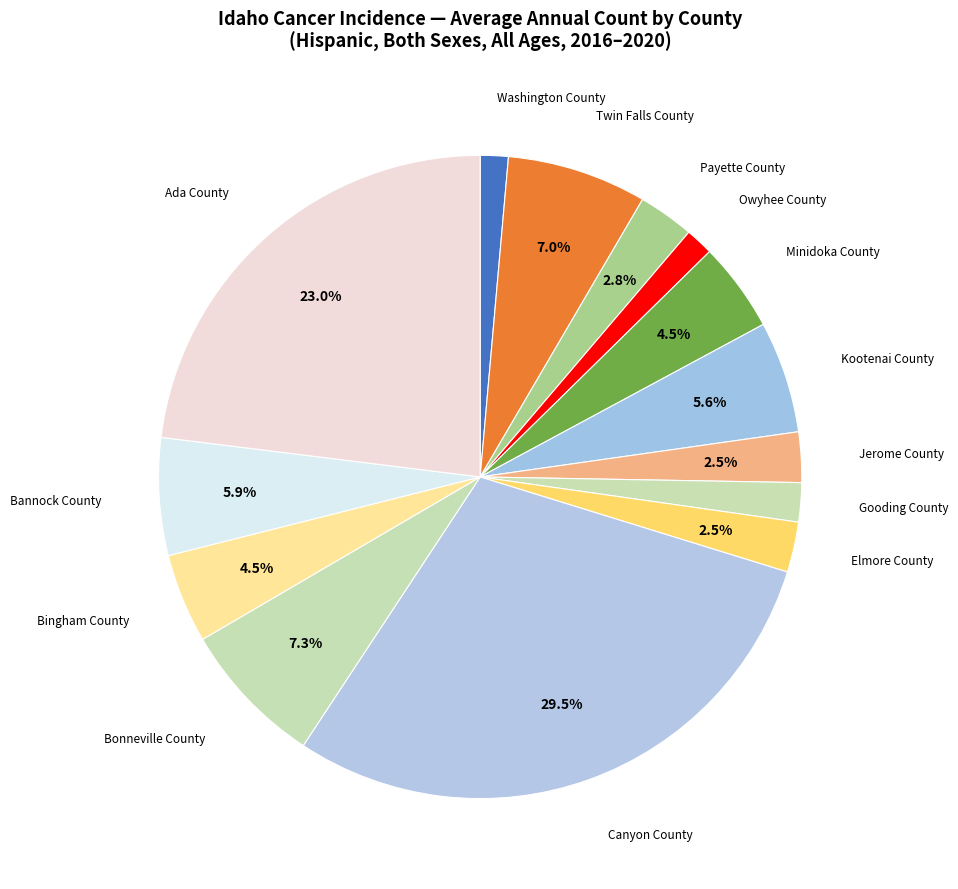

Combined, what portion of the pie is Bonneville County and Bingham County?

11.8%